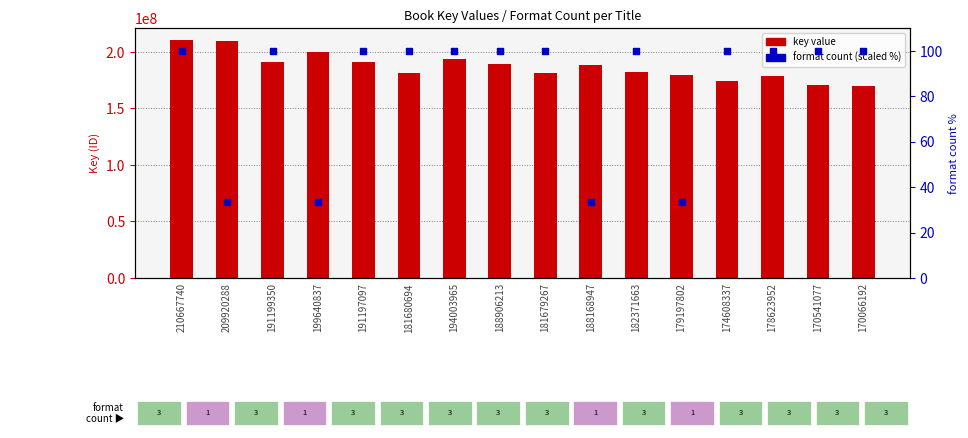

What are all the series names shown in the legend?

key value, format count (scaled %)